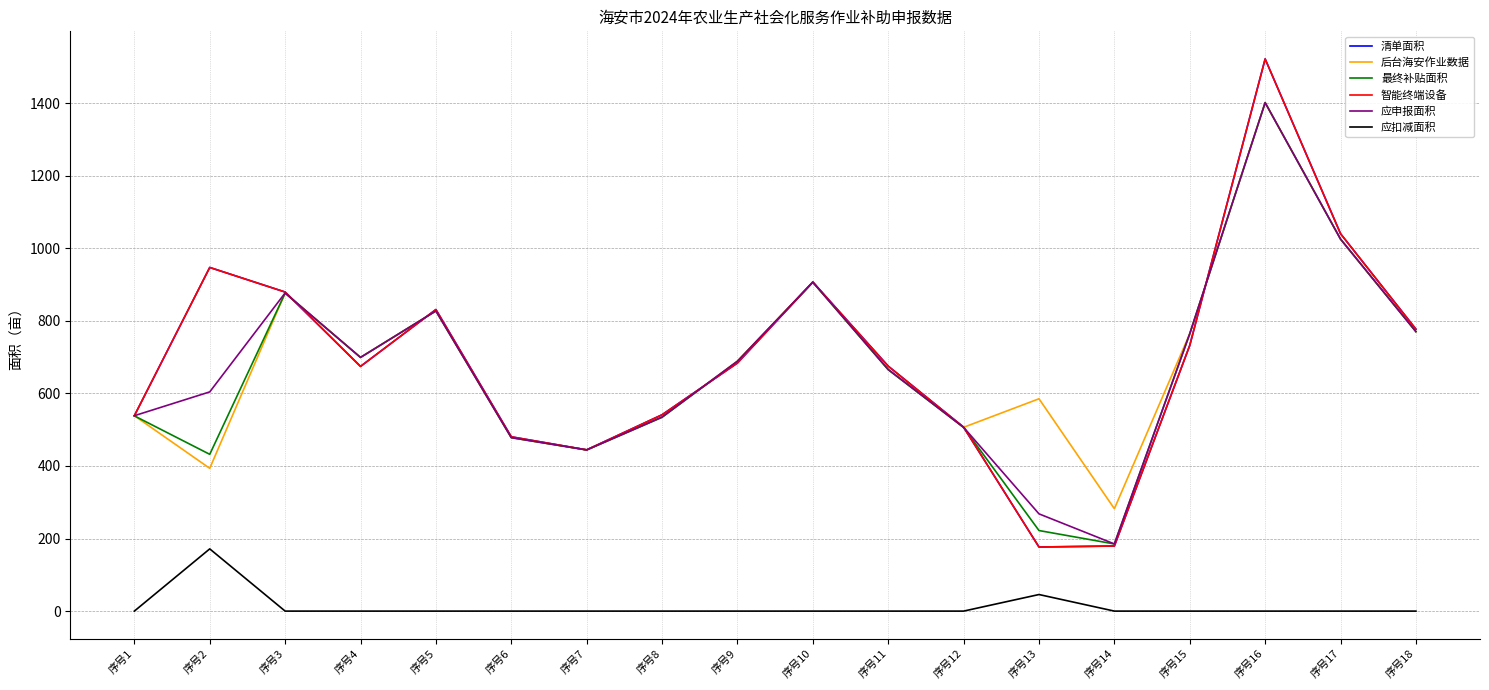

At which category does 应申报面积 reach its first local peak?

序号3